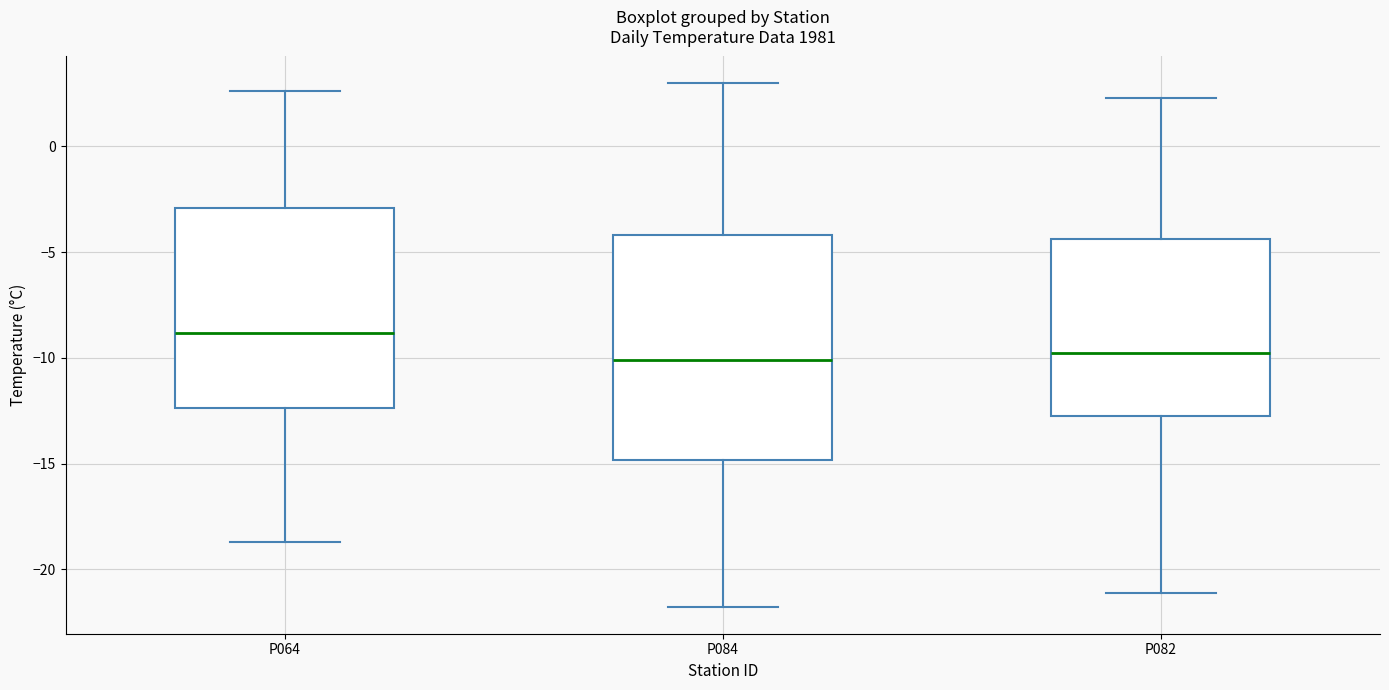

Reading left to right, transcribe this box plot: for each box, give where its median line is, the range the box spans, and where its two whiskers end, as read against the y-axis. The values are not printed on the chart, so give them approximately, as read against the axis.

P064: median -9.0, box -12.5 to -3.0, whiskers -18.5 to 2.5
P084: median -10.0, box -15.0 to -4.0, whiskers -22.0 to 3.0
P082: median -9.5, box -12.5 to -4.5, whiskers -21.0 to 2.5